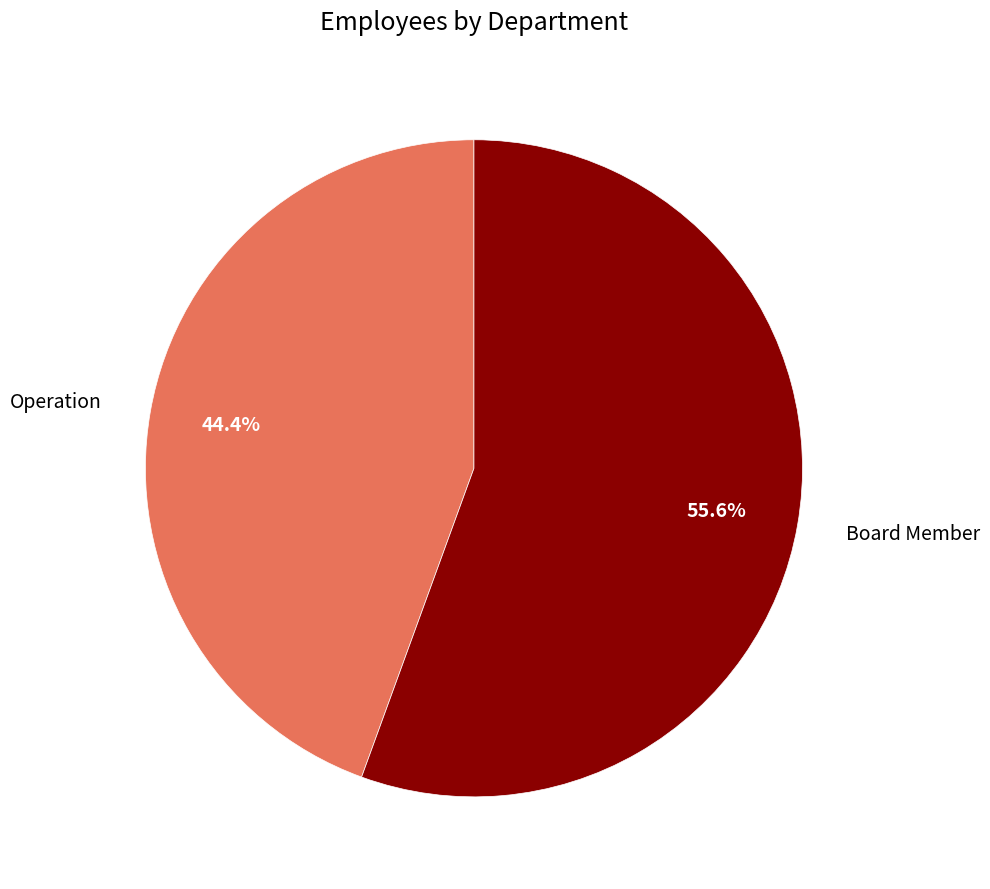

Which category has the biggest portion of the pie?

Board Member